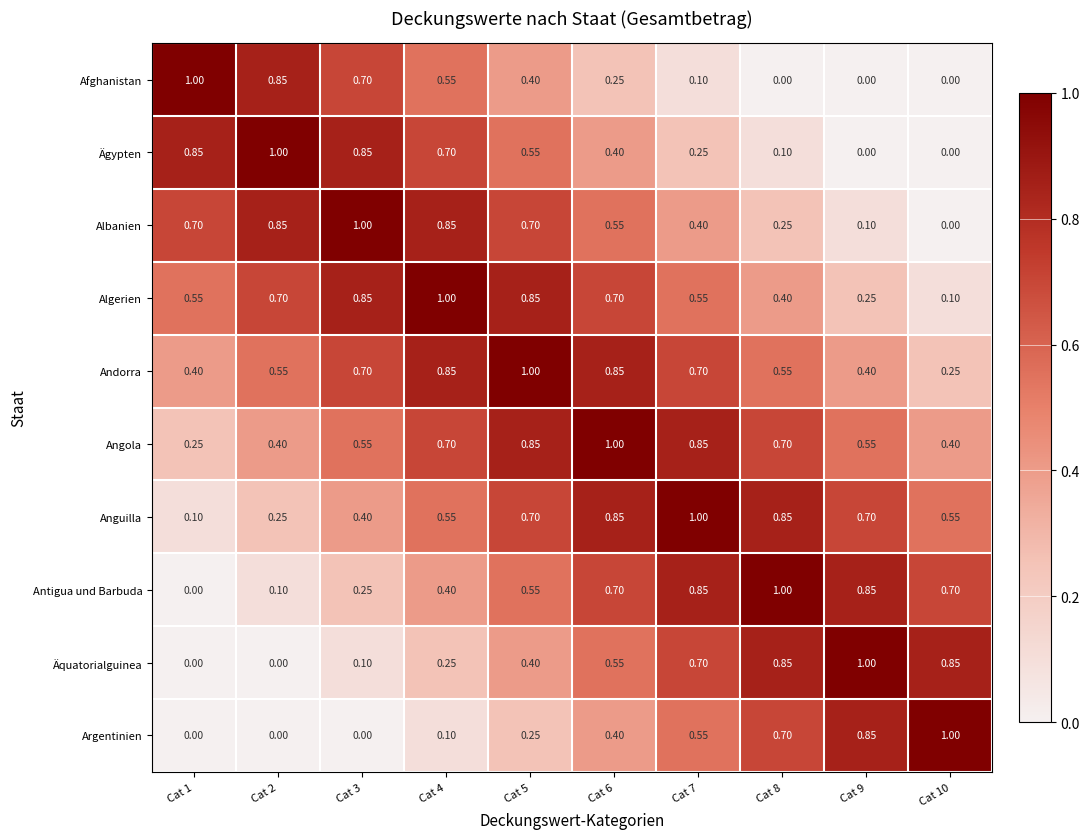

Is the value of Andorra at Cat 1 greater than the value of Afghanistan at Cat 10?

Yes